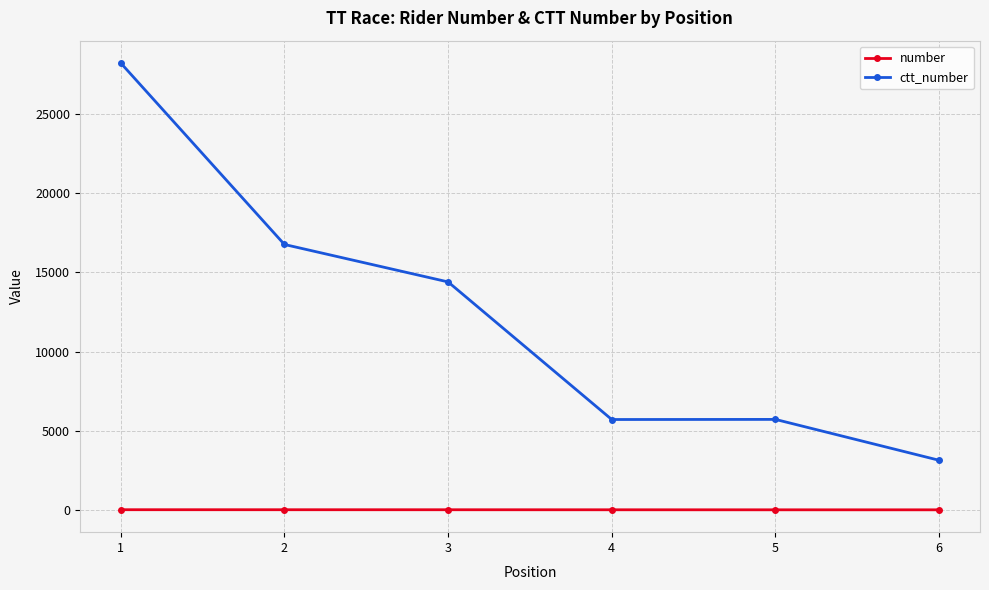

What is the approximate value of ctt_number at 3?

14393